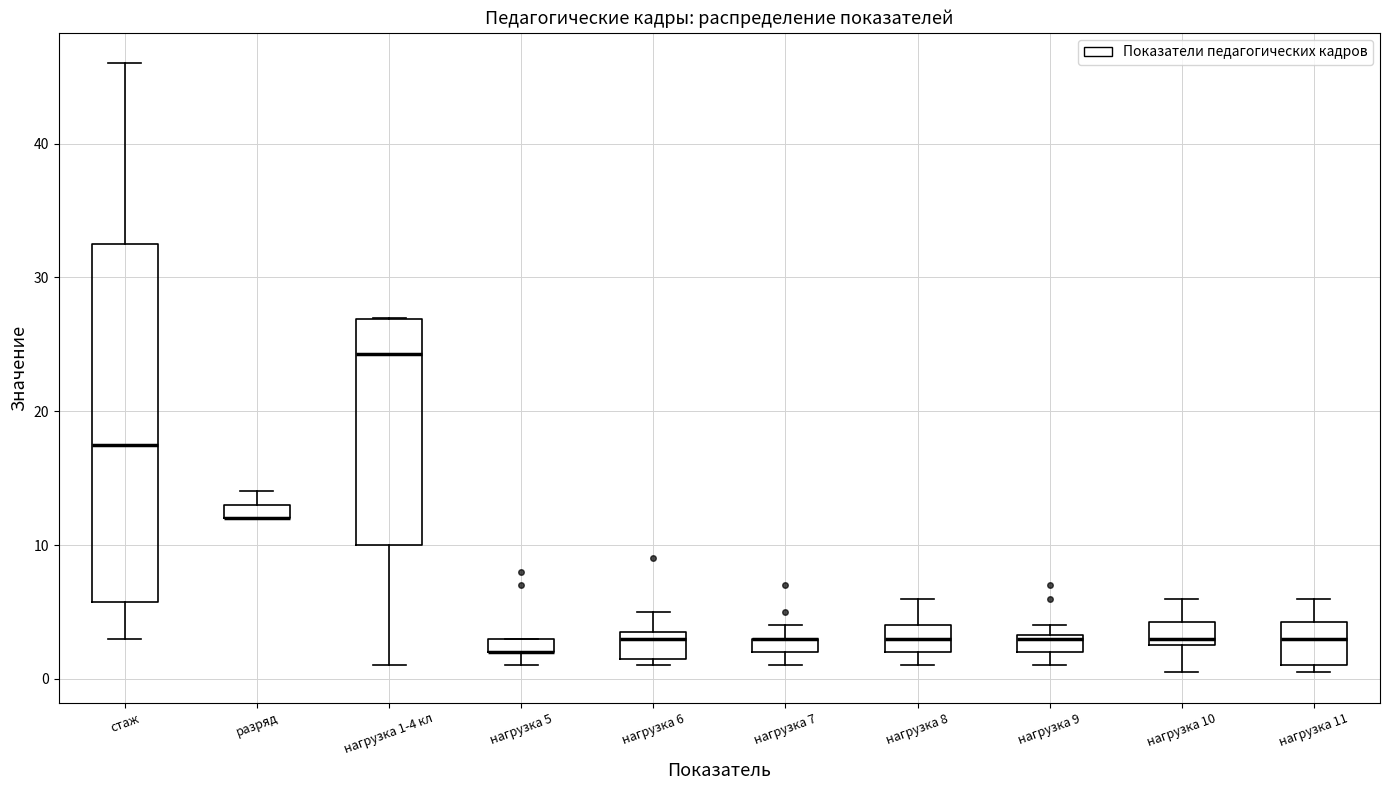

Where is the upper edge of the box for стаж on the y-axis? The values are not printed on the chart, so give them approximately, as read against the axis.

33